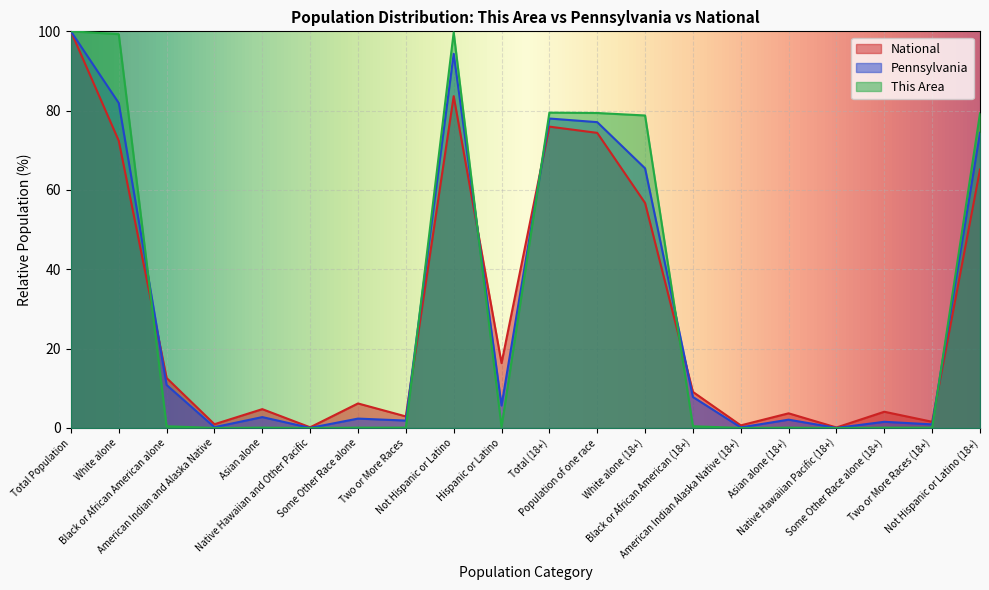

At which category does the chart reach its peak across all series?

Total Population